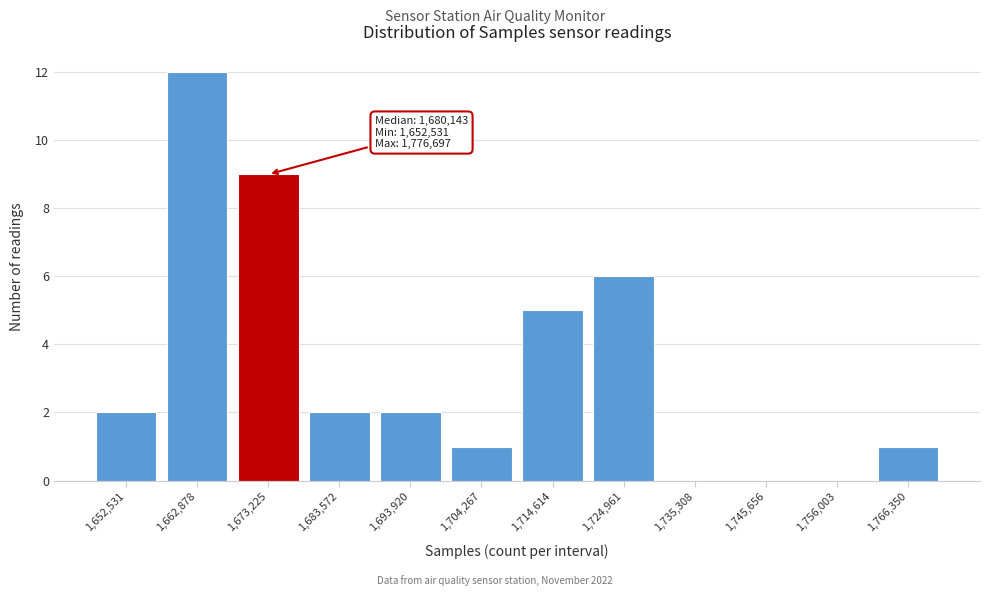

Reading right to left, what are all the values shown in this chart?

1,766,350=1	1,756,003=0	1,745,656=0	1,735,308=0	1,724,961=6	1,714,614=5	1,704,267=1	1,693,920=2	1,683,572=2	1,673,225=9	1,662,878=12	1,652,531=2